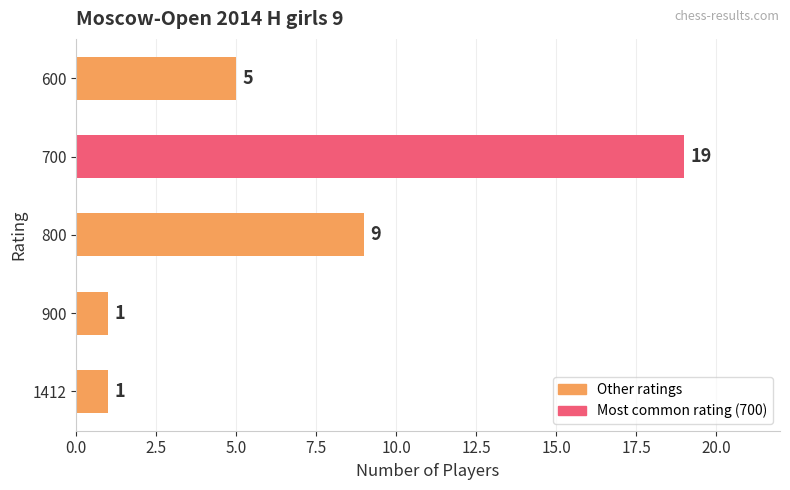

True or false: the data shows 1 at 900.

True